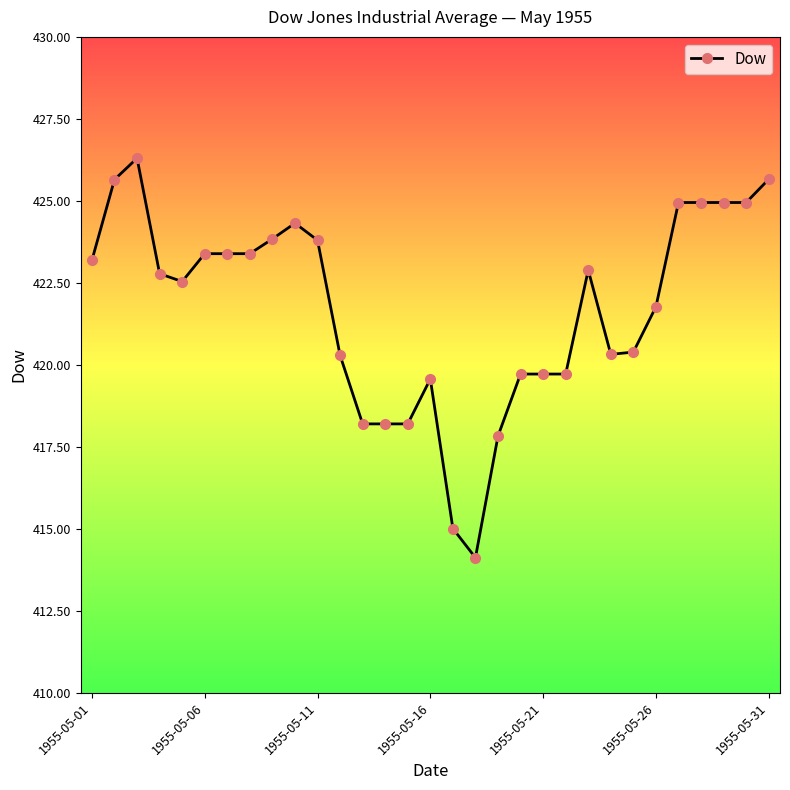

What is the greatest value displayed?

426.3